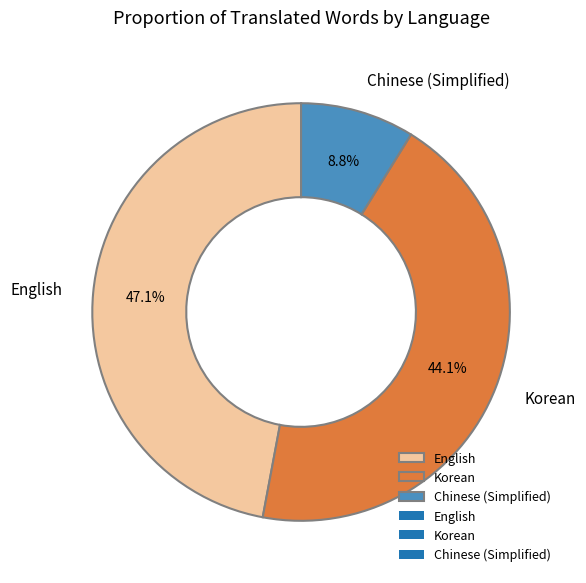

Between English and Chinese (Simplified), which is larger?

English